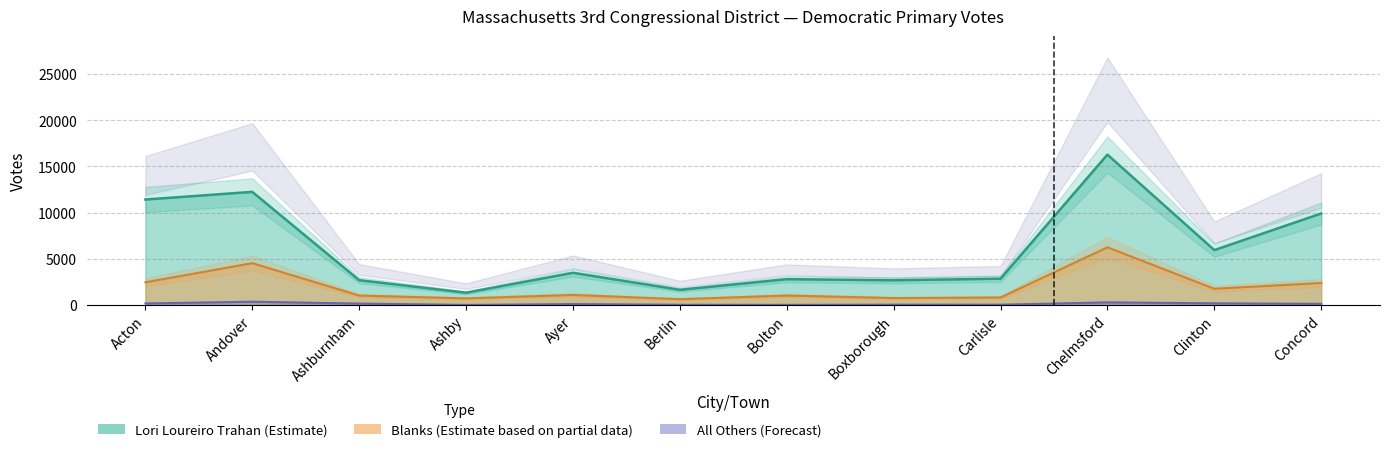

Reading left to right, extract all data points from this chart.

Lori Loureiro Trahan: 11409	12238	2680	1323	3480	1638	2789	2669	2842	16273	5935	9898
All Others: 159	346	145	0	91	17	7	28	25	275	173	118
Blanks: 2450	4521	1012	709	1082	620	1017	743	803	6237	1752	2375